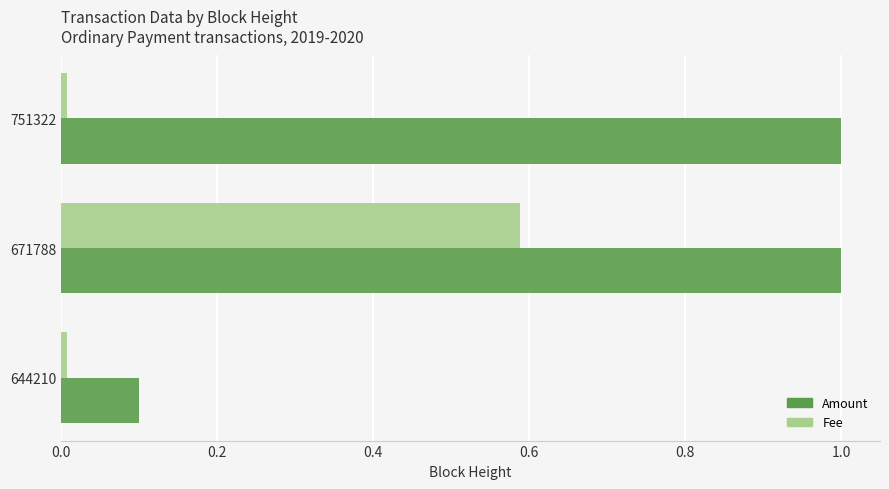

At which category is the sum across all series the highest?

671788